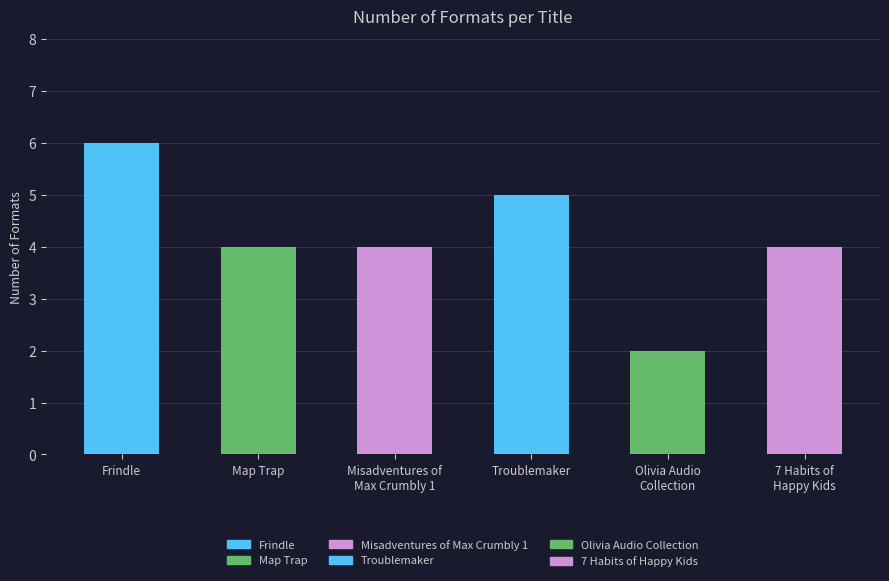

What is the label of the 4th bar from the right?

Misadventures of
Max Crumbly 1